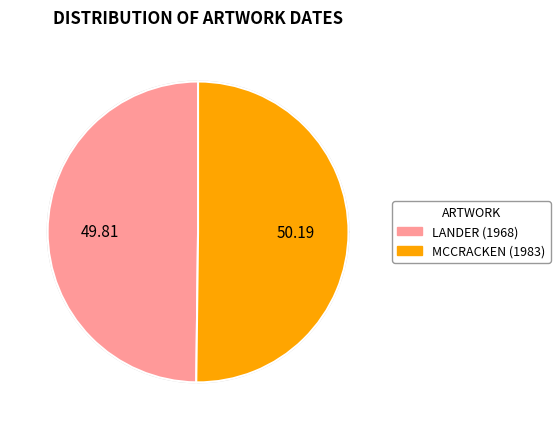

How many slices are in this pie chart?

2